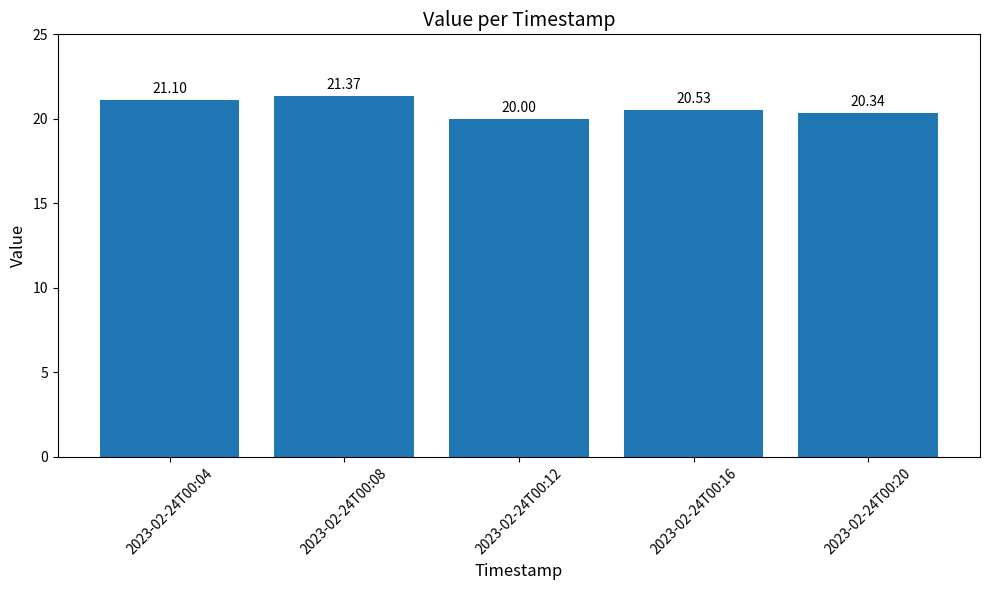

Reading right to left, extract all data points from this chart.

2023-02-24T00:20=20.3	2023-02-24T00:16=20.5	2023-02-24T00:12=20.0	2023-02-24T00:08=21.4	2023-02-24T00:04=21.1